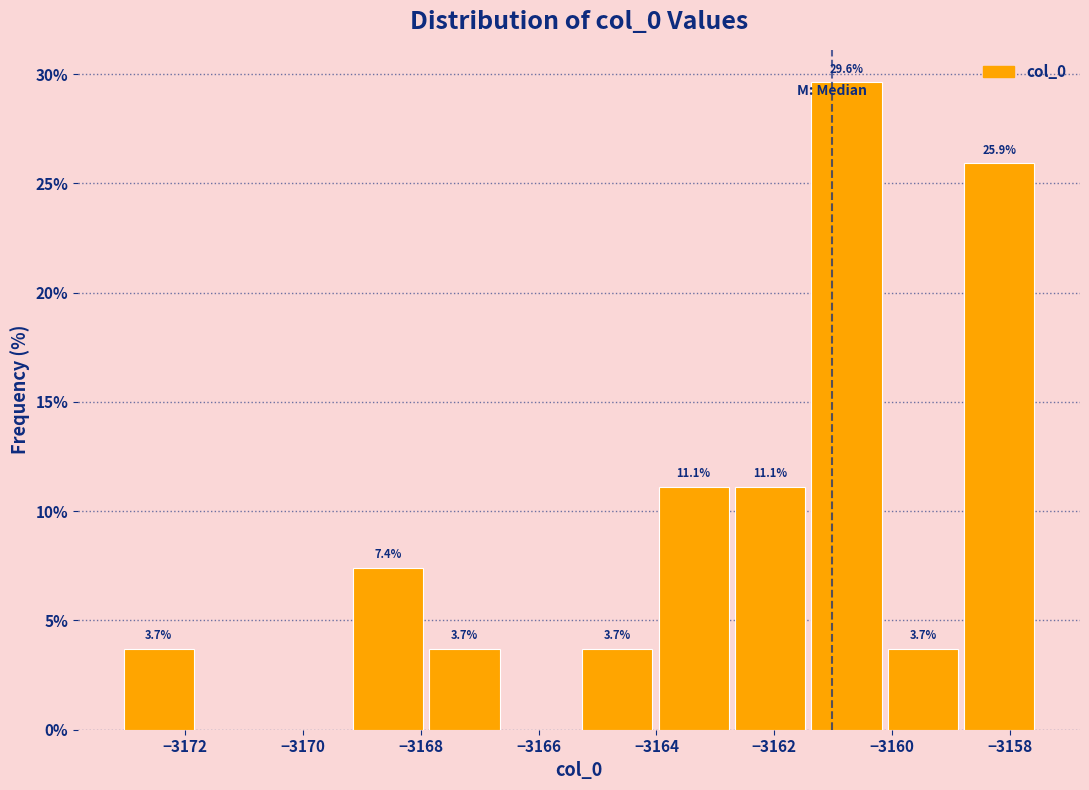

Which range on the x-axis has the tallest bar?

-3161.4 to -3160.2